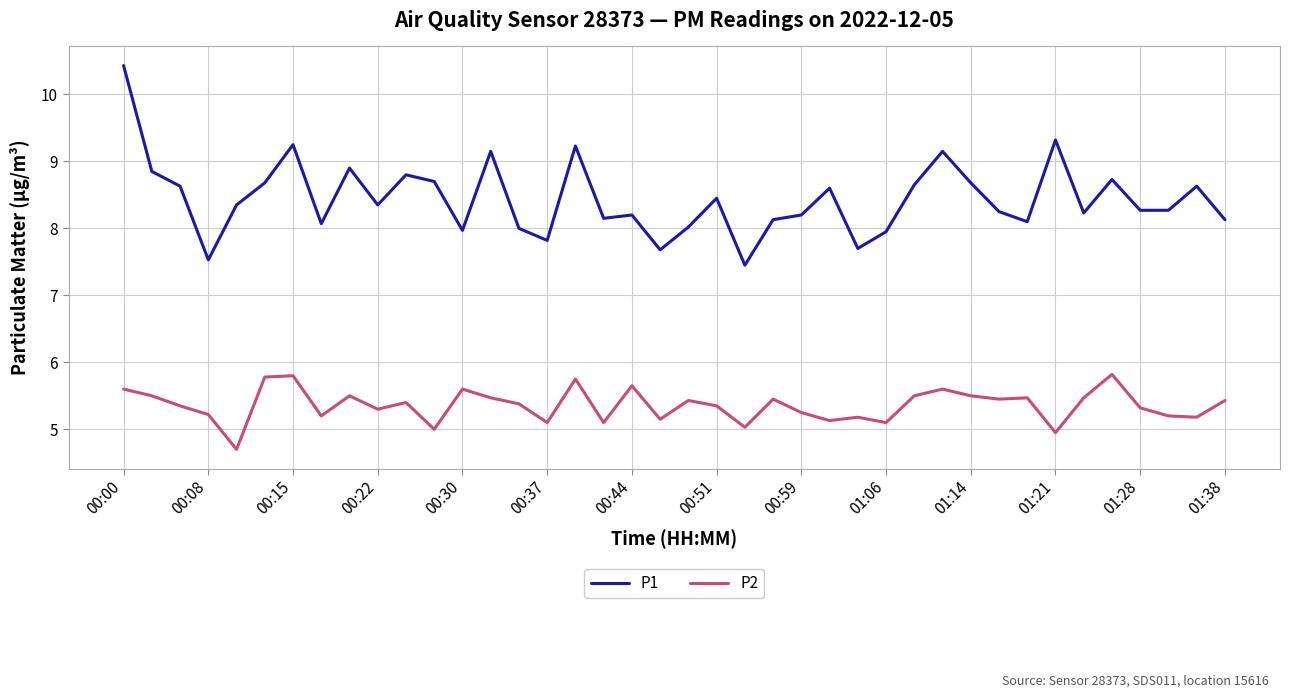

What are all the series names shown in the legend?

P1, P2